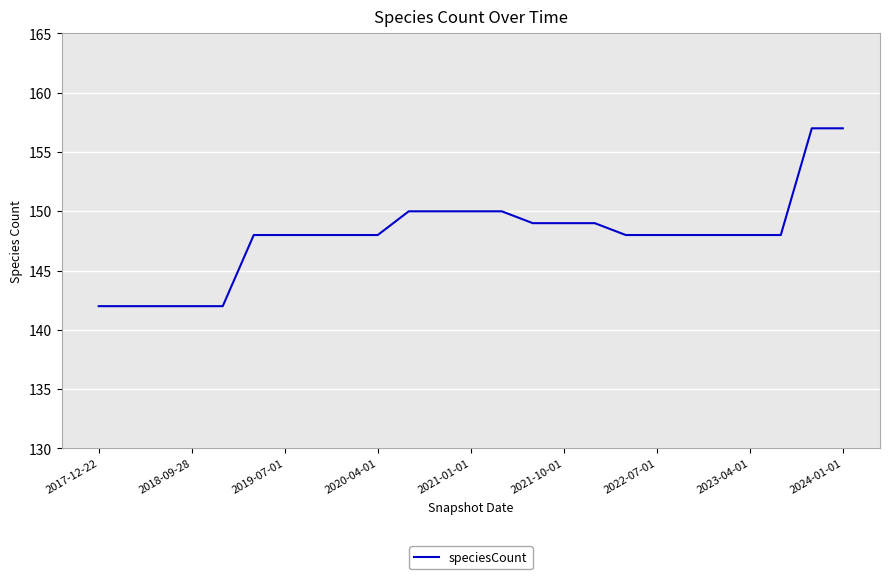

What is the difference between the maximum and minimum values?

15